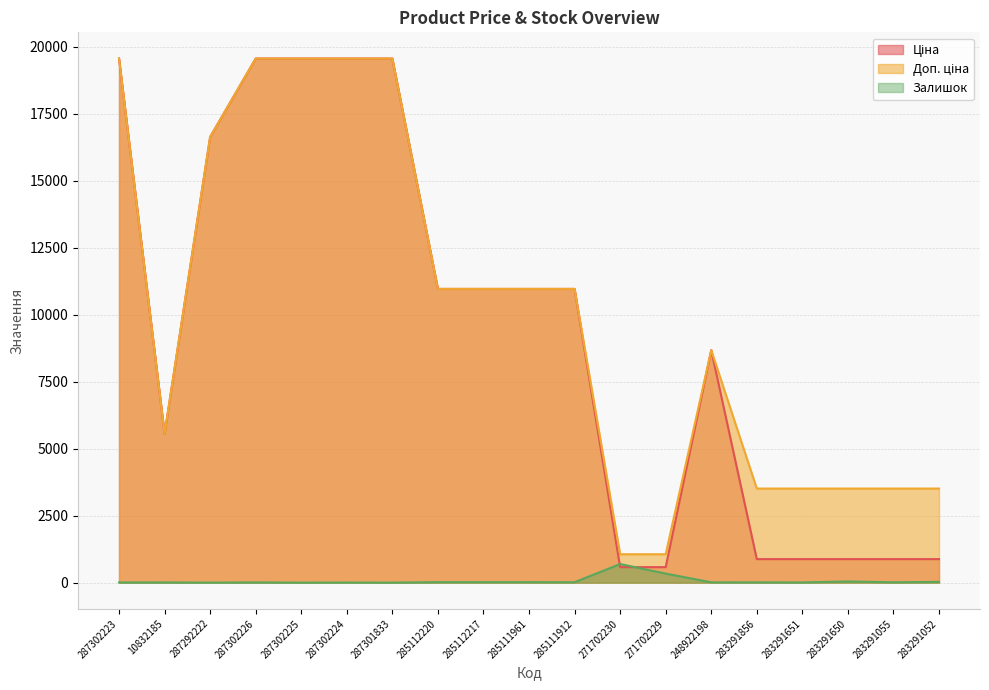

At how many categories does at least one series exceed 10986?

6